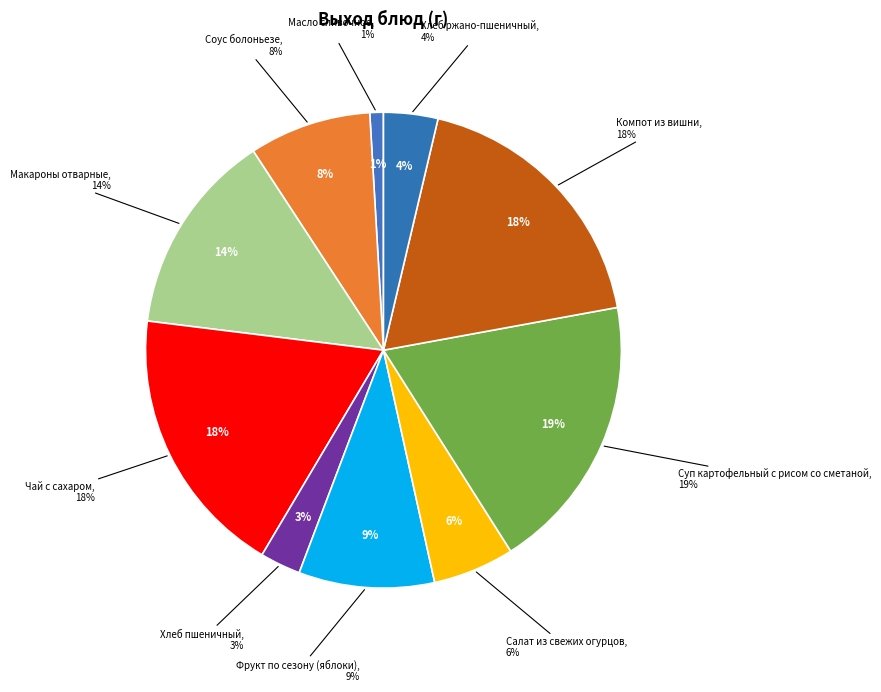

Does Компот из вишни account for over 50% of the chart?

No